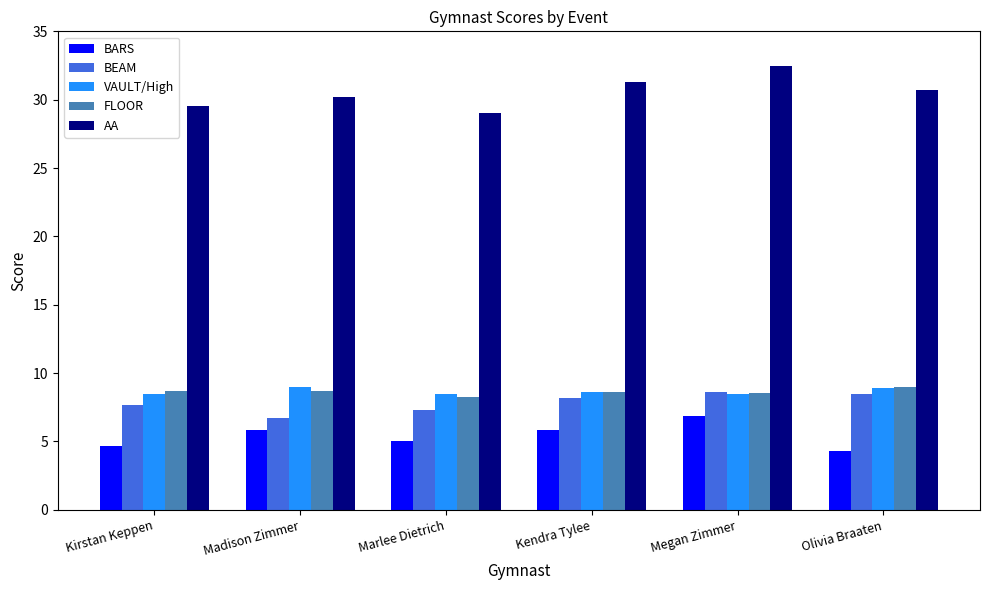

At which label does FLOOR reach its peak?

Olivia Braaten